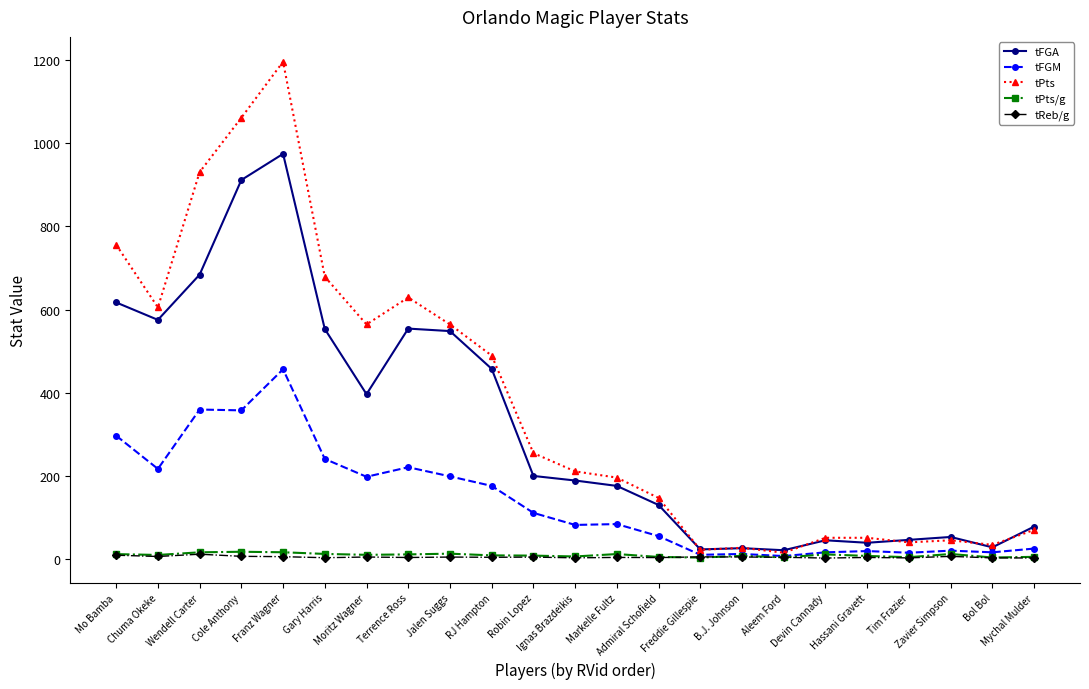

What are all the series names shown in the legend?

tFGA, tFGM, tPts, tPts/g, tReb/g